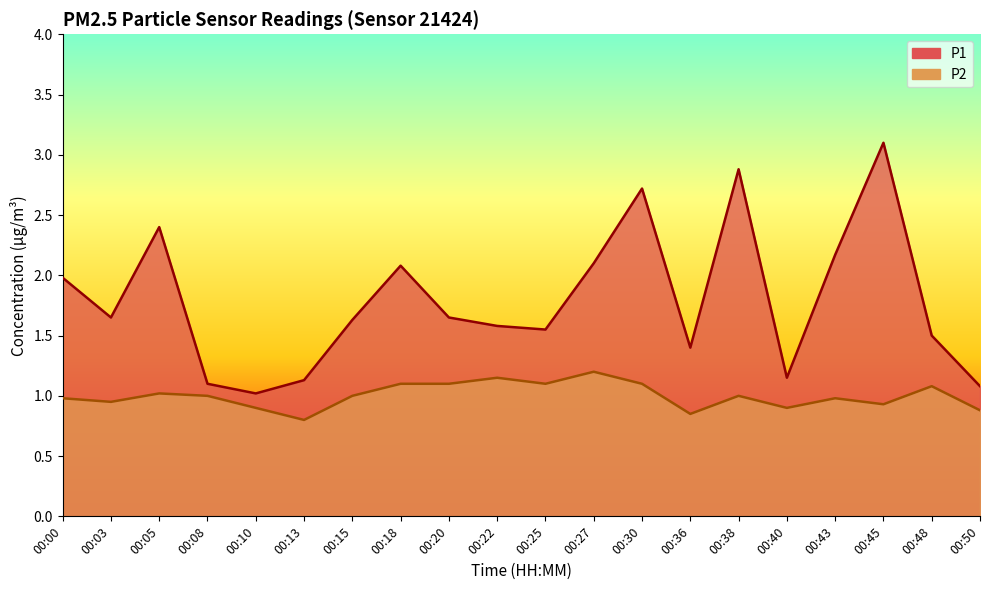

True or false: P1 and P2 intersect in this chart.

False